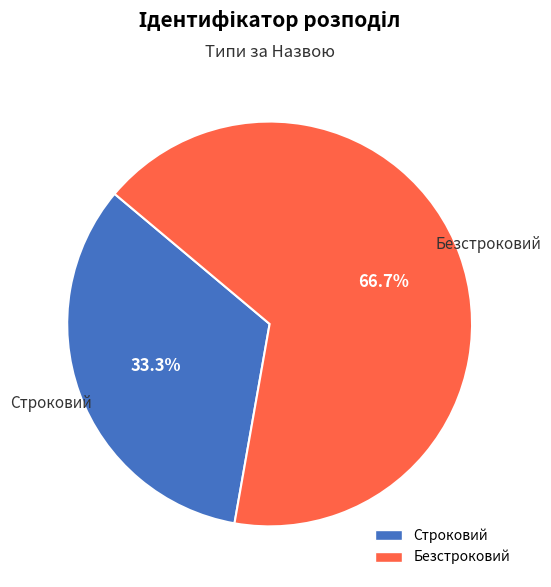

Which category has the smallest portion of the pie?

Строковий